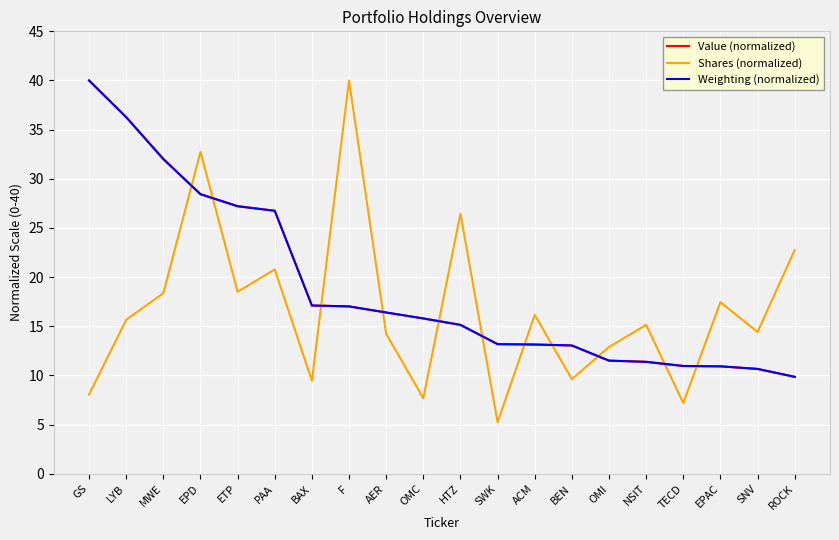

What is the minimum value shown in the chart?

5.2